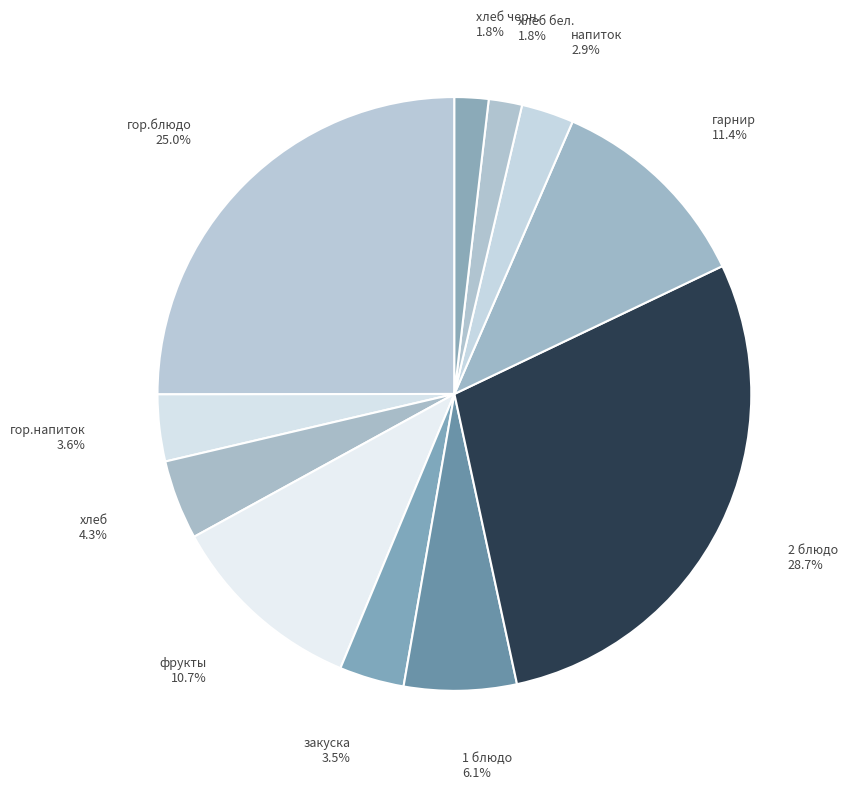

To the nearest percent, what portion does хлеб черн. represent?

2%